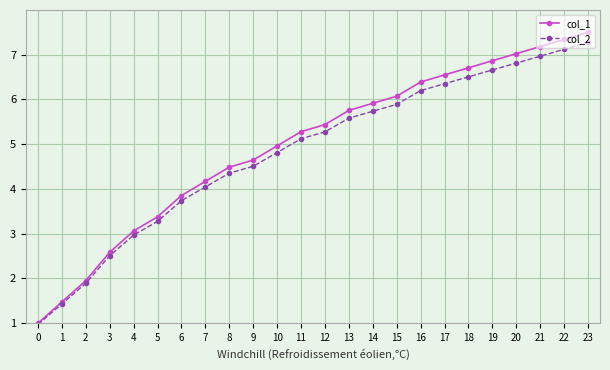

Between 2 and 7, which series saw the biggest shift?

col_1